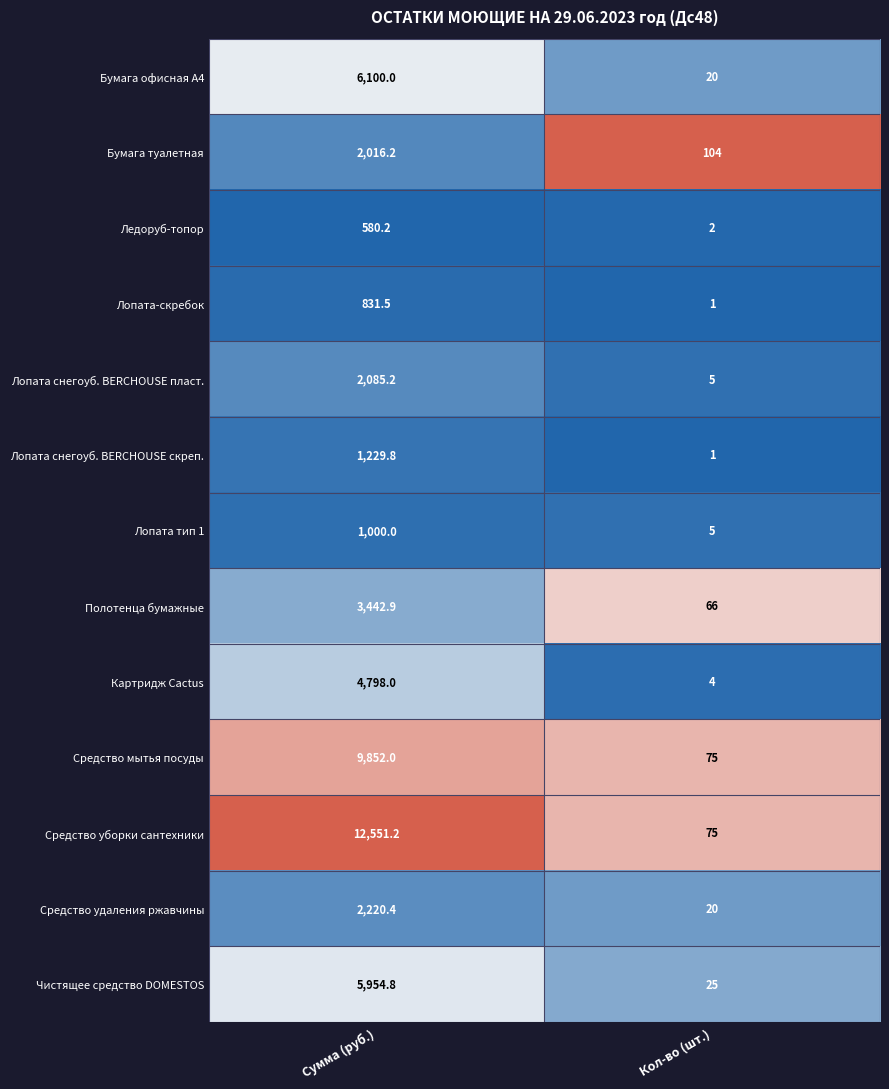

Reading right to left, transcribe all the data shown in this chart.

Бумага офисная А4: 20.0	6100.0
Бумага туалетная: 104.0	2016.2
Ледоруб-топор: 2.0	580.2
Лопата-скребок: 1.0	831.5
Лопата снегоуб. BERCHOUSE пласт.: 5.0	2085.2
Лопата снегоуб. BERCHOUSE скреп.: 1.0	1229.8
Лопата тип 1: 5.0	1000.0
Полотенца бумажные: 66.0	3442.9
Картридж Cactus: 4.0	4798.0
Средство мытья посуды: 75.0	9852.0
Средство уборки сантехники: 75.0	12551.2
Средство удаления ржавчины: 20.0	2220.4
Чистящее средство DOMESTOS: 25.0	5954.8